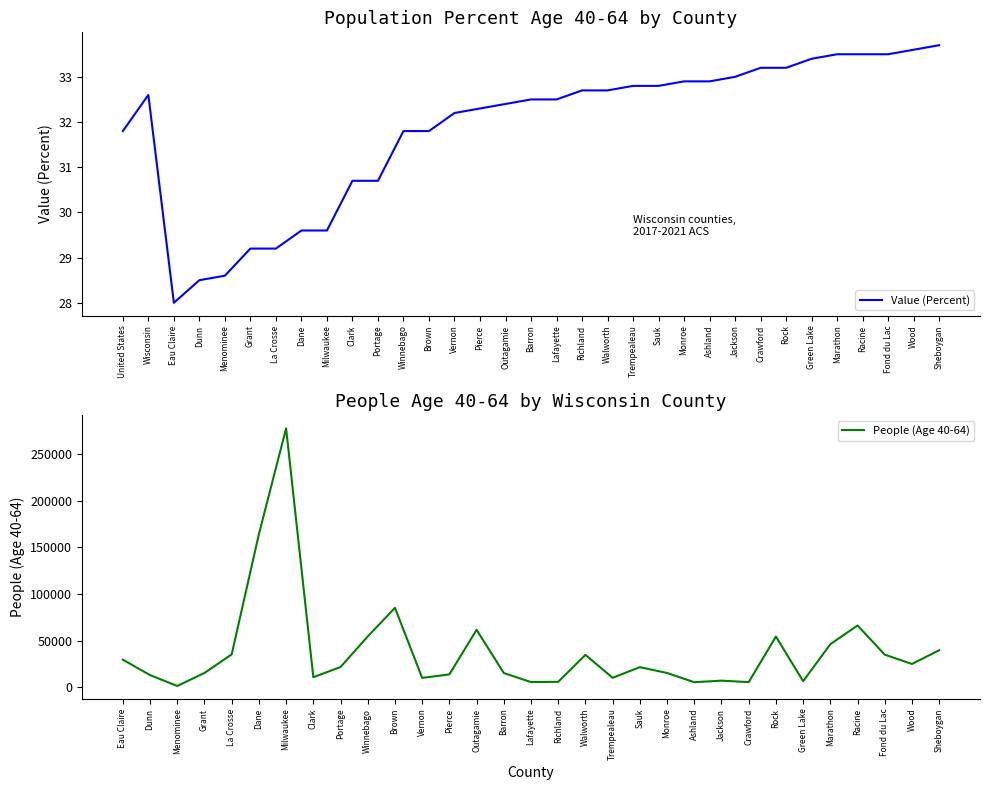

What is the minimum value shown in the chart?

28.0